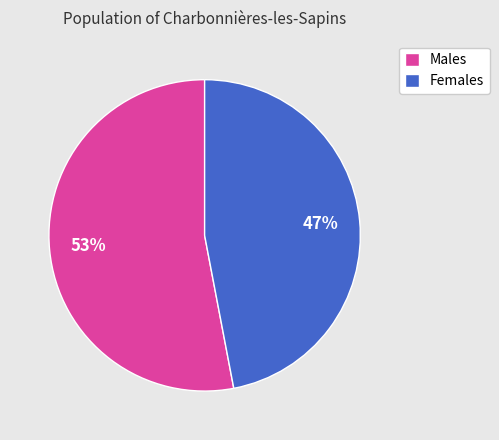

Combined, do Males and Females account for over 50%?

Yes